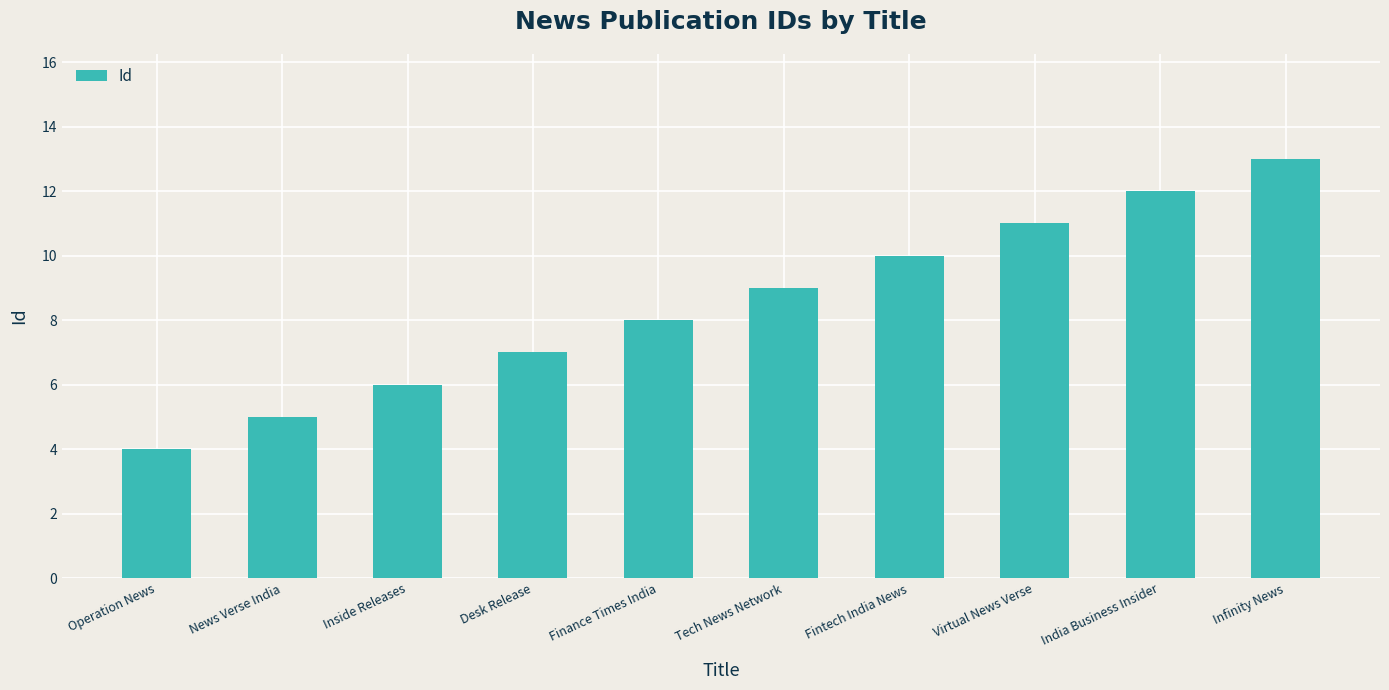

How many data points does each series have?

10